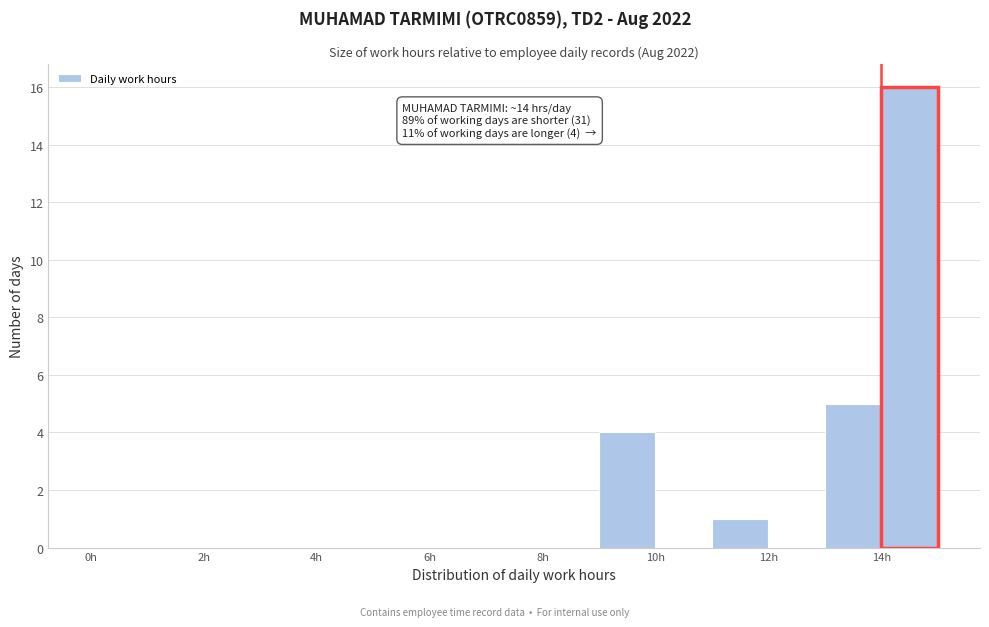

Over which range of the x-axis is the bar tallest?

14 to 15